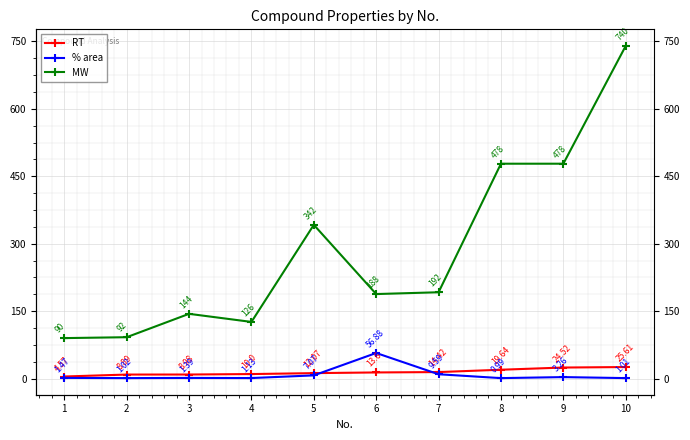

List the series in order of their peak value, highest first.

MW, % area, RT